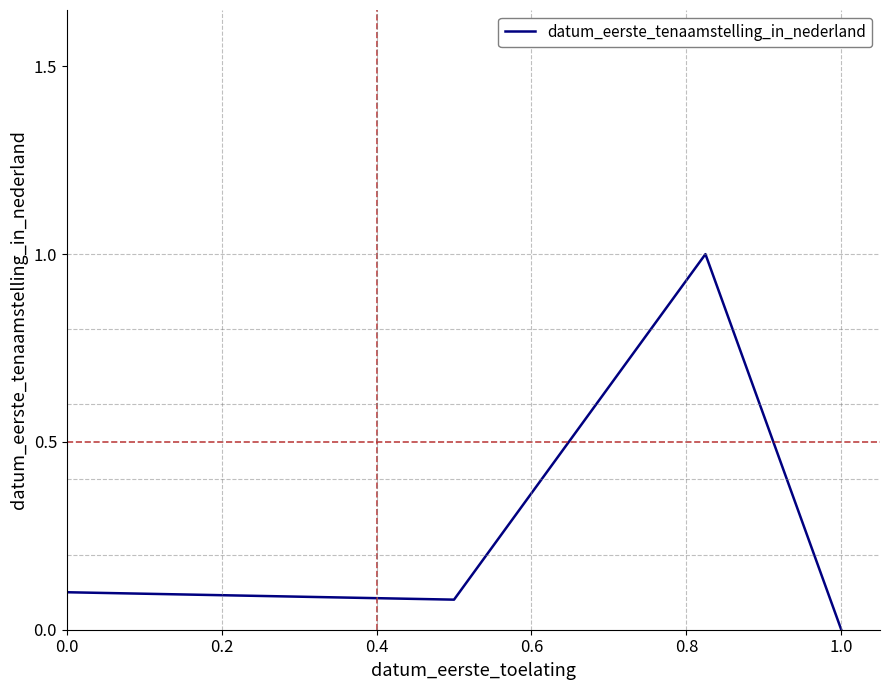

How many positive values are there?

3